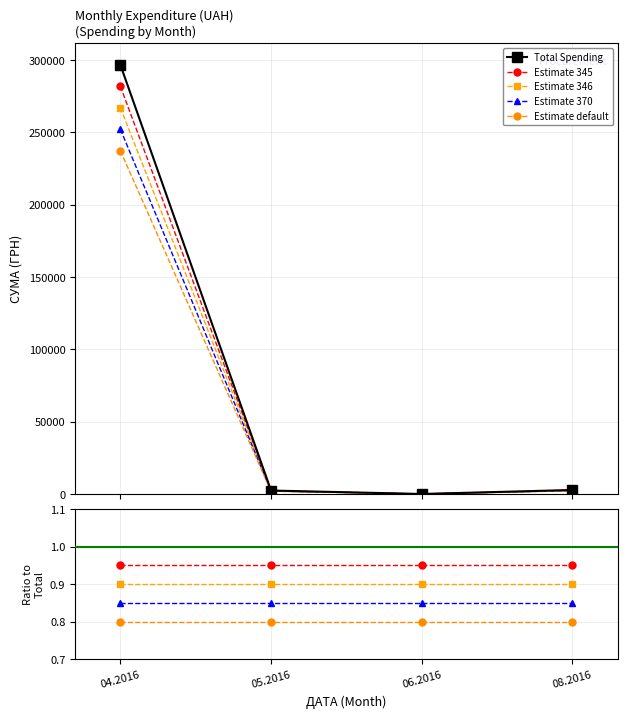

Reading left to right, transcribe all the data shown in this chart.

Total Spending: 296745.7	2479.0	88.0	2854.3
Estimate 345: 0.9	0.9	0.9	0.9
Estimate 346: 0.9	0.9	0.9	0.9
Estimate 370: 0.8	0.9	0.8	0.8
Estimate default: 0.8	0.8	0.8	0.8